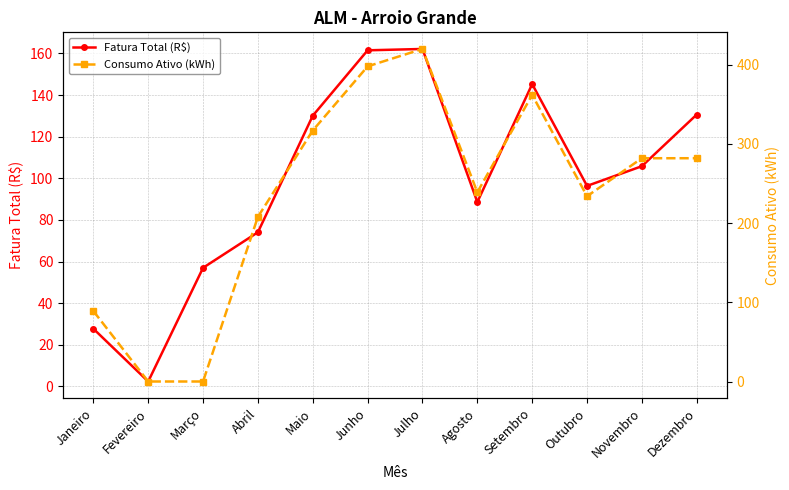

At which category does Consumo Ativo (kWh) reach its first local peak?

Julho